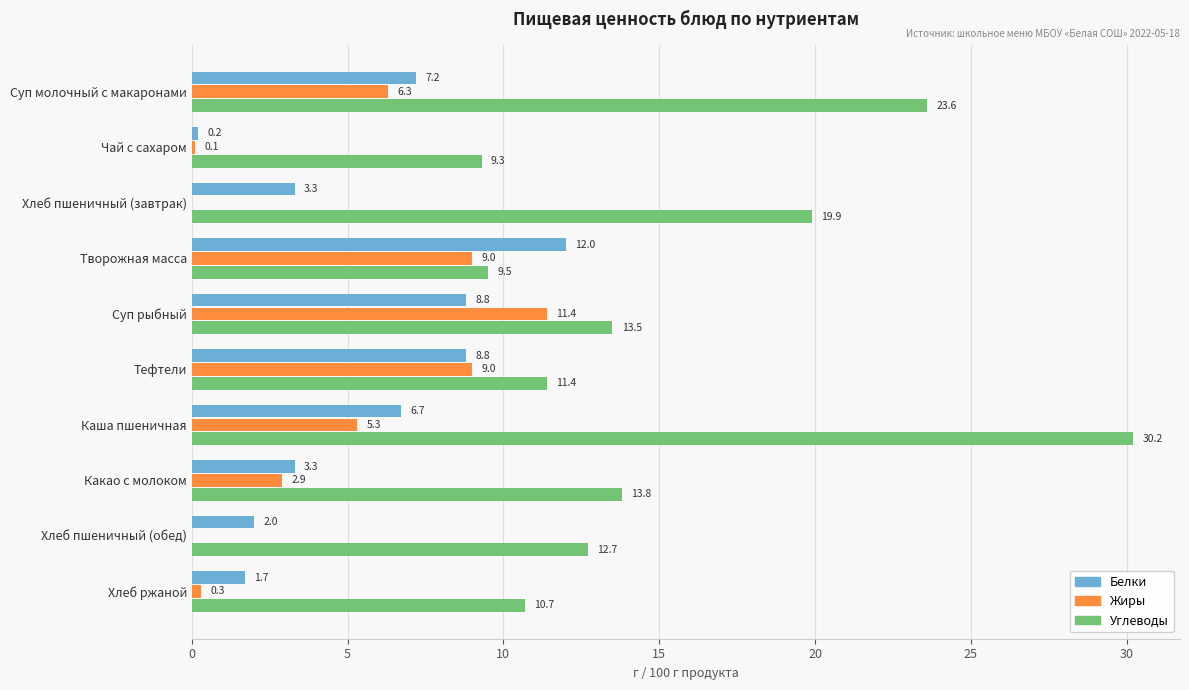

Is it true that Углеводы equals 3.8 at Творожная масса?

False